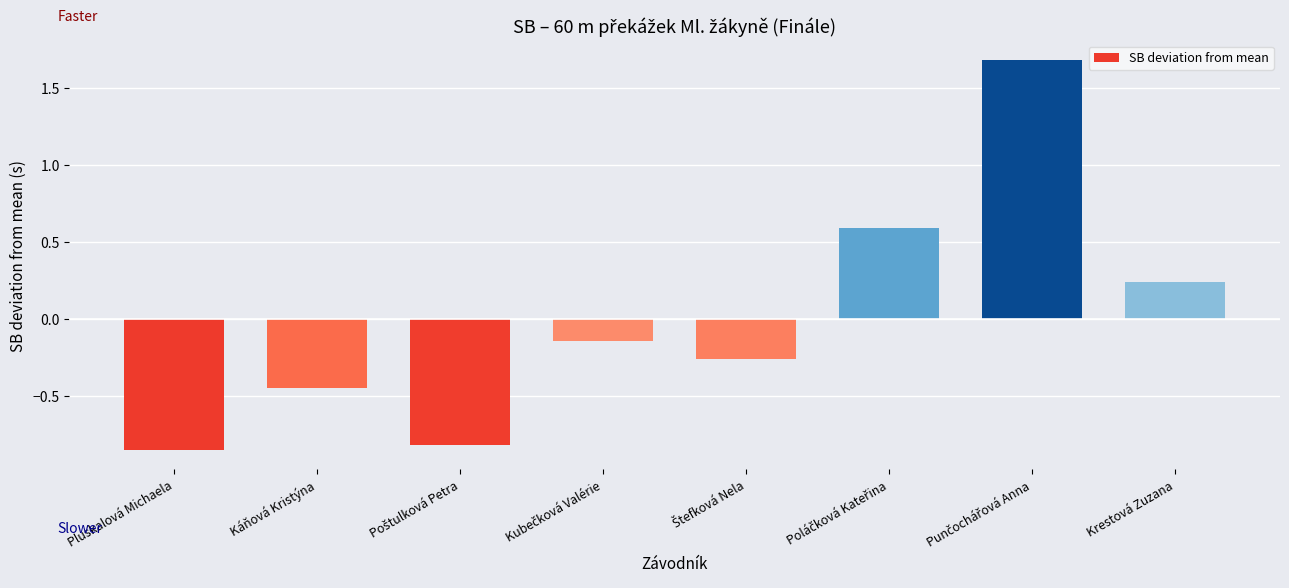

How many bars are there in total?

8